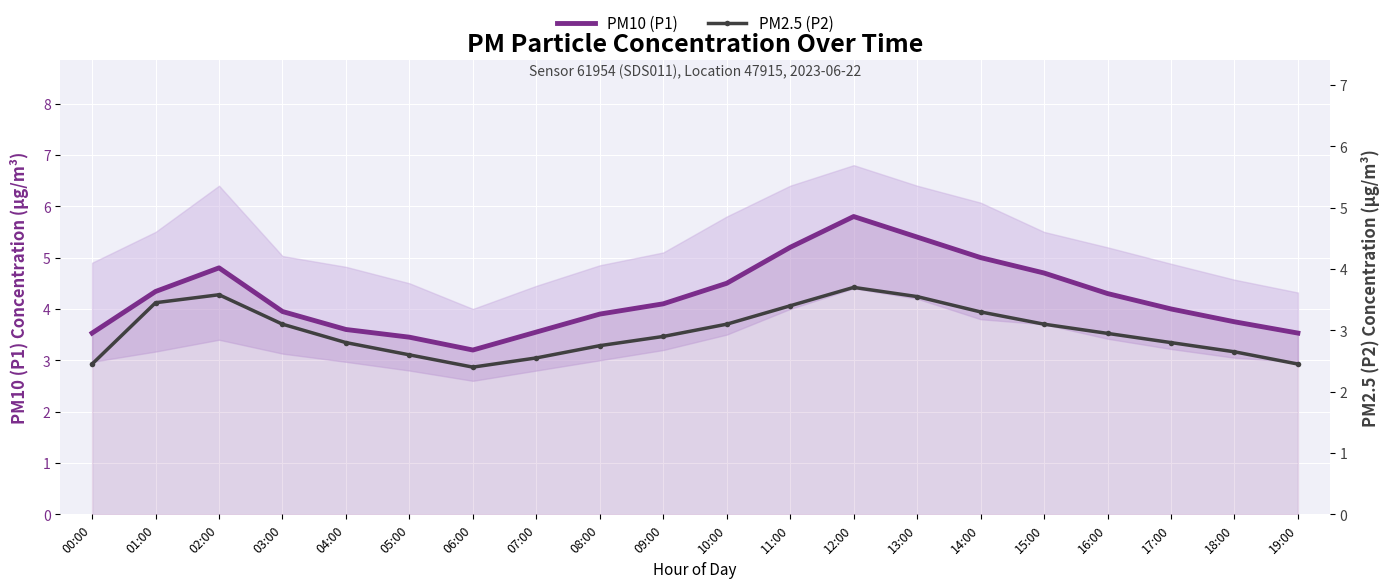

What is the approximate value of PM2.5 (P2) at 13:00?

3.5